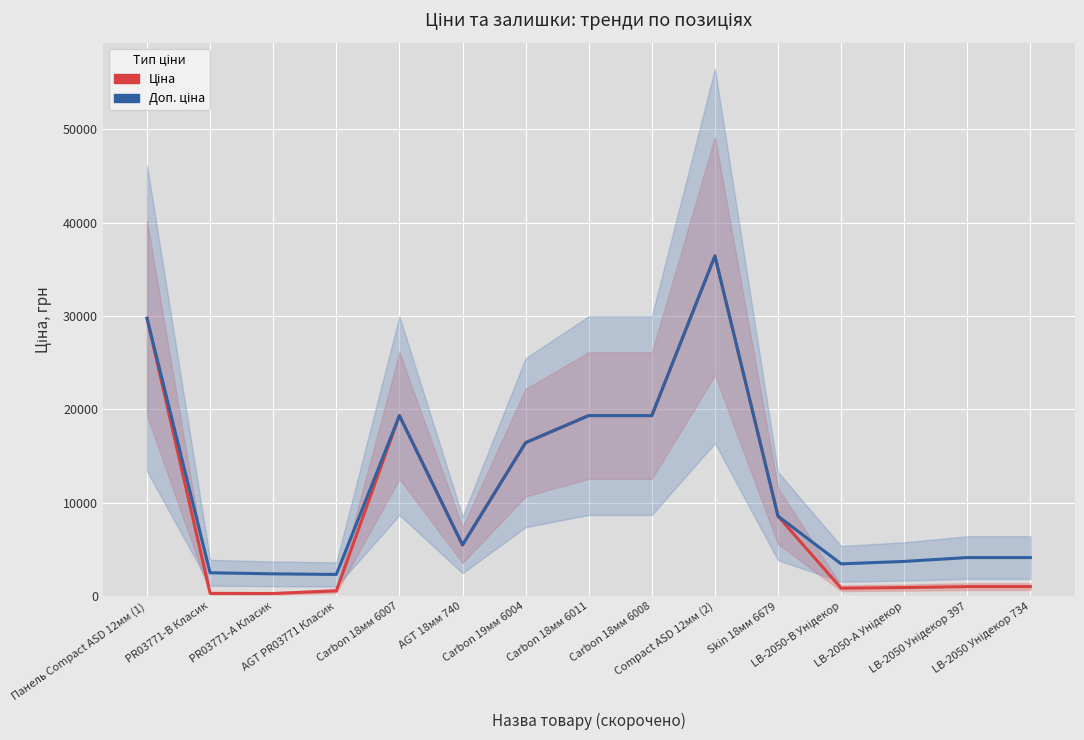

What is the highest value of the Доп. ціна series?

36424.0